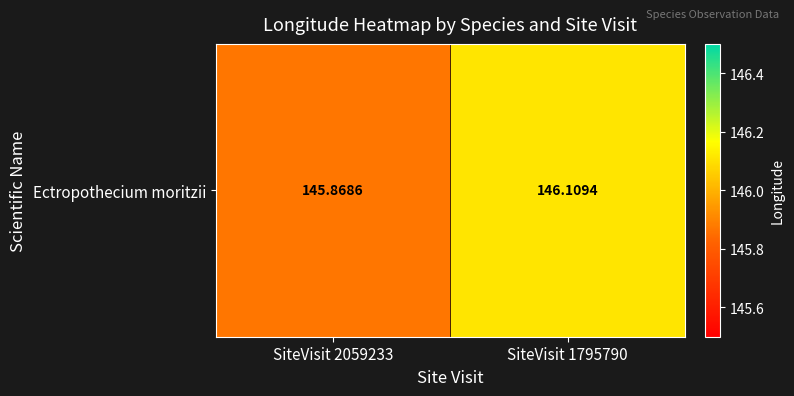

The chart shows a value of 54.5 at SiteVisit 1795790. True or false?

False